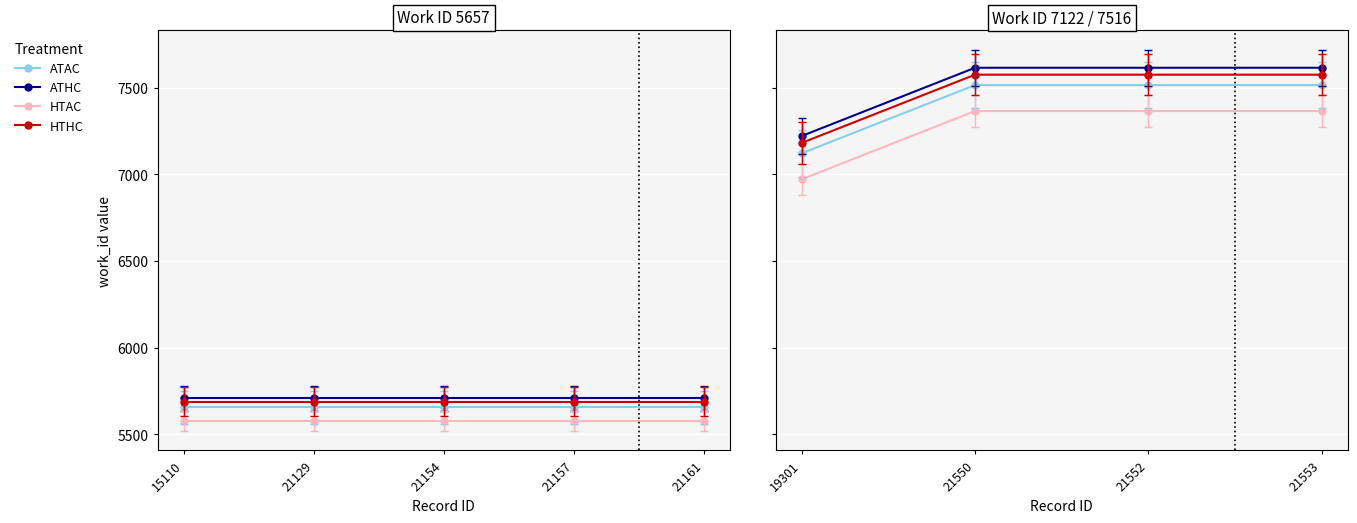

True or false: HTHC and ATHC cross at least once.

False